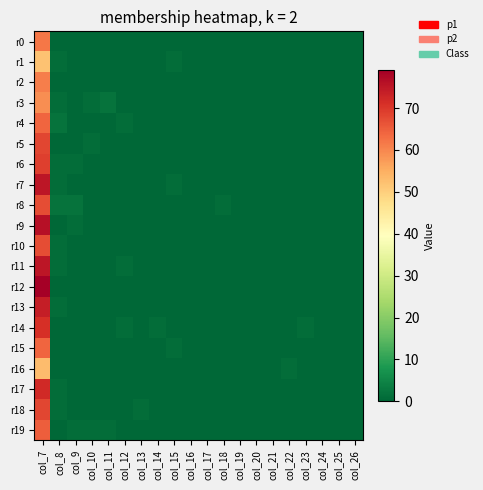

Which series has the largest range (max minus min)?

r12